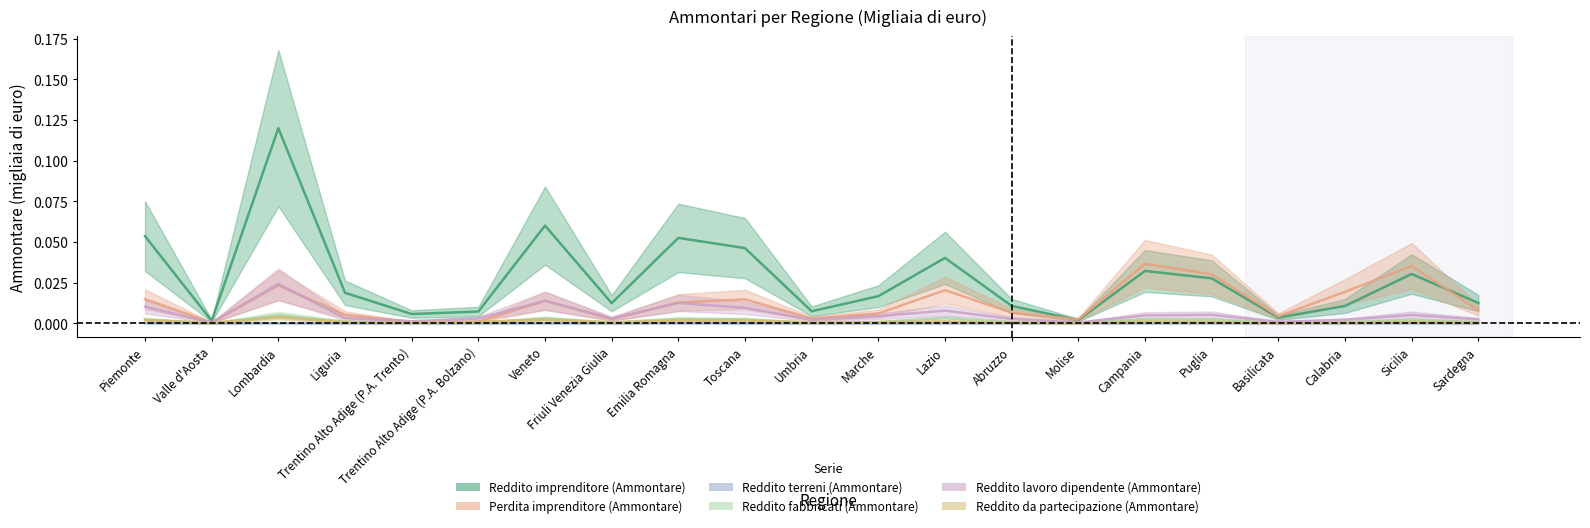

Rank the series by their maximum value, from highest to lowest.

Reddito imprenditore (Ammontare), Perdita imprenditore (Ammontare), Reddito lavoro dipendente (Ammontare), Reddito fabbricati (Ammontare), Reddito da partecipazione (Ammontare), Reddito terreni (Ammontare)